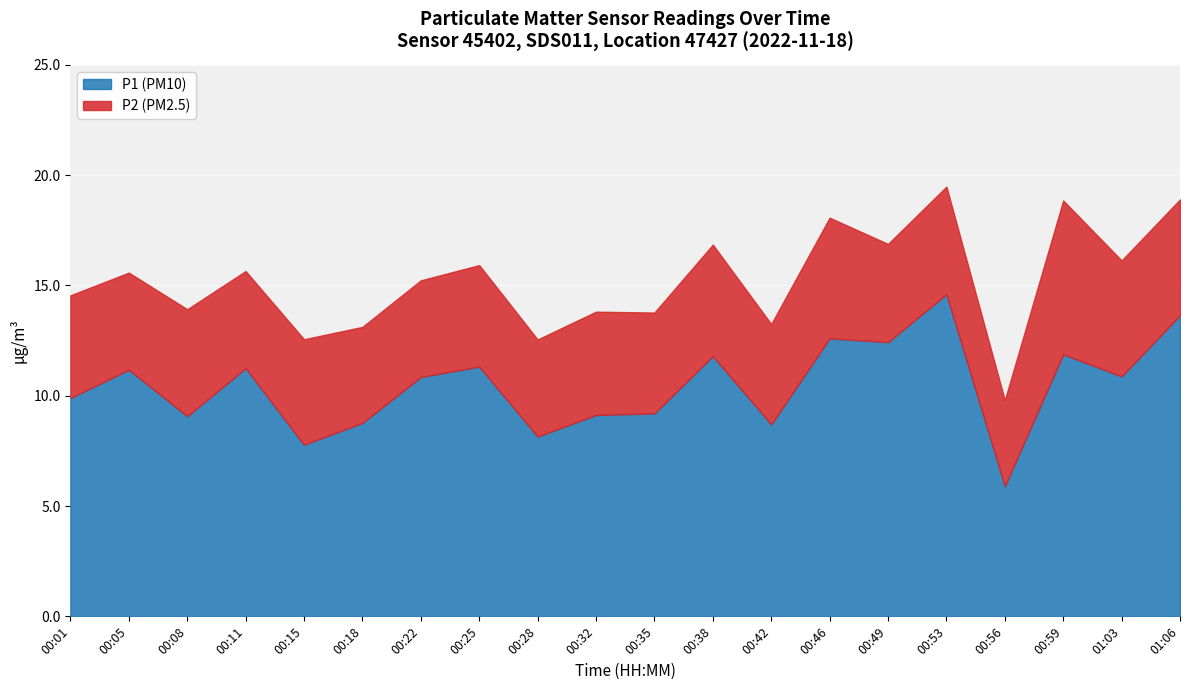

What is the label of the 12th point from the right?

00:28